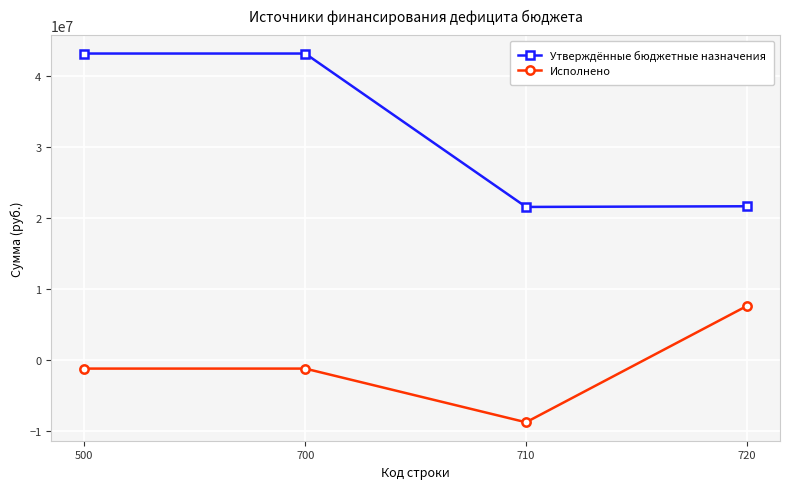

At which label does Исполнено reach its minimum?

710